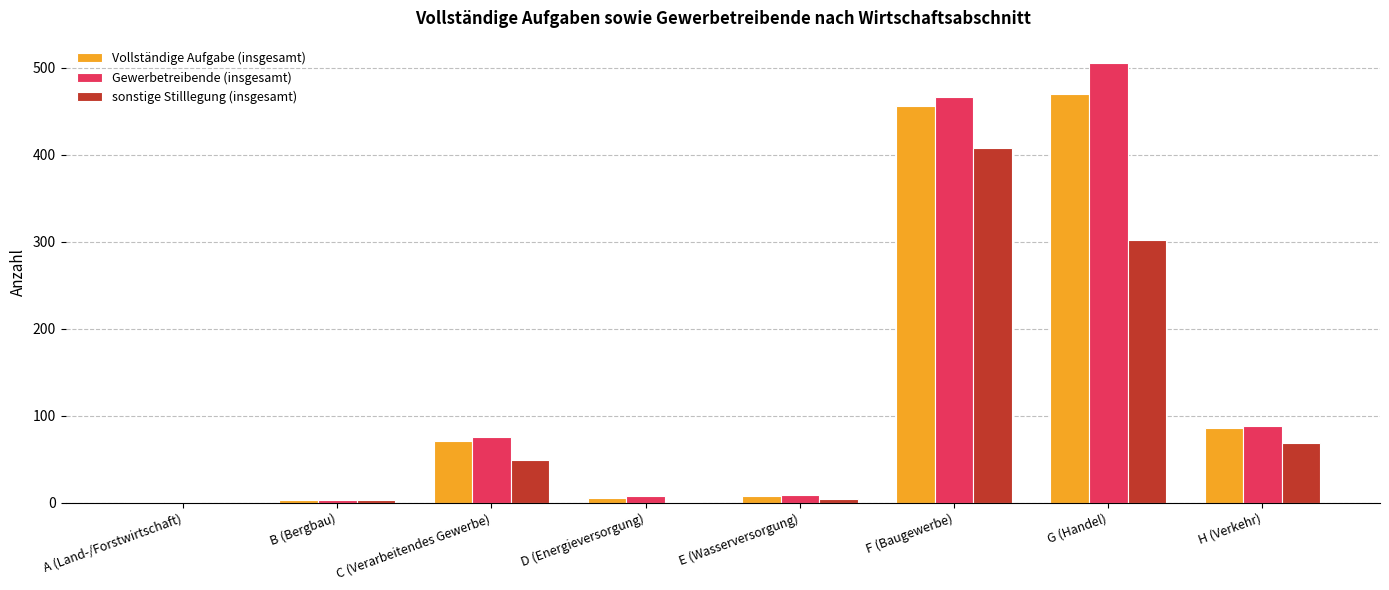

Is it true that Vollständige Aufgabe (insgesamt) equals 25 at H (Verkehr)?

False